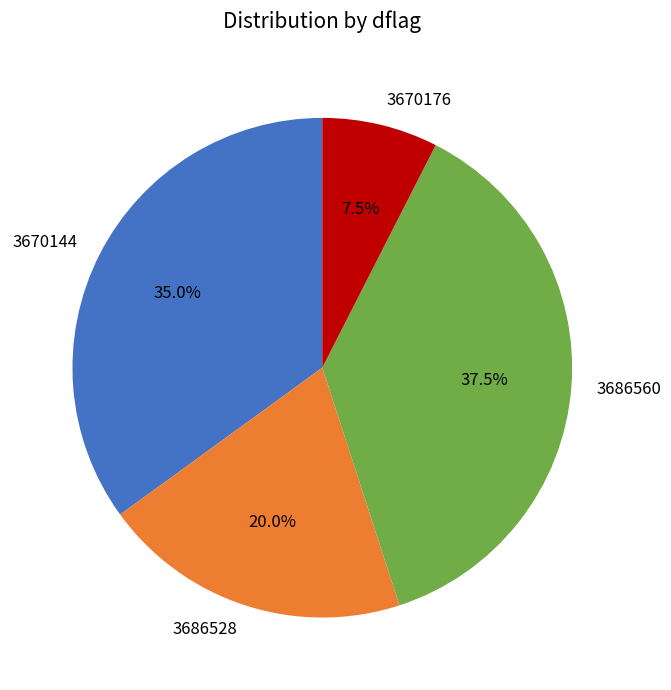

The 3670144 slice represents 5% of the pie. True or false?

False